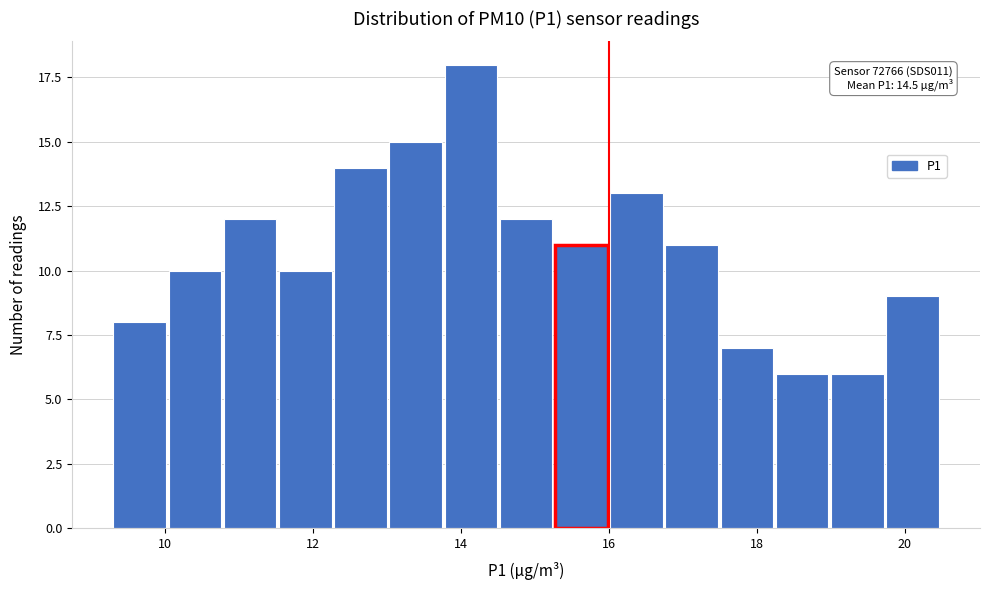

Around what value on the x-axis is the tallest bar? Give the approximate position of its centre, as read against the axis.

14.2